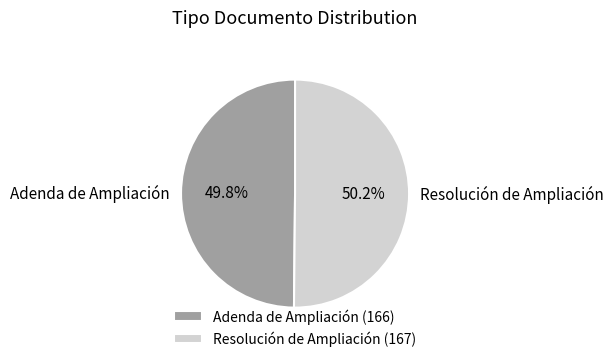

To the nearest percent, what percentage of the pie is Resolución de Ampliación?

50%